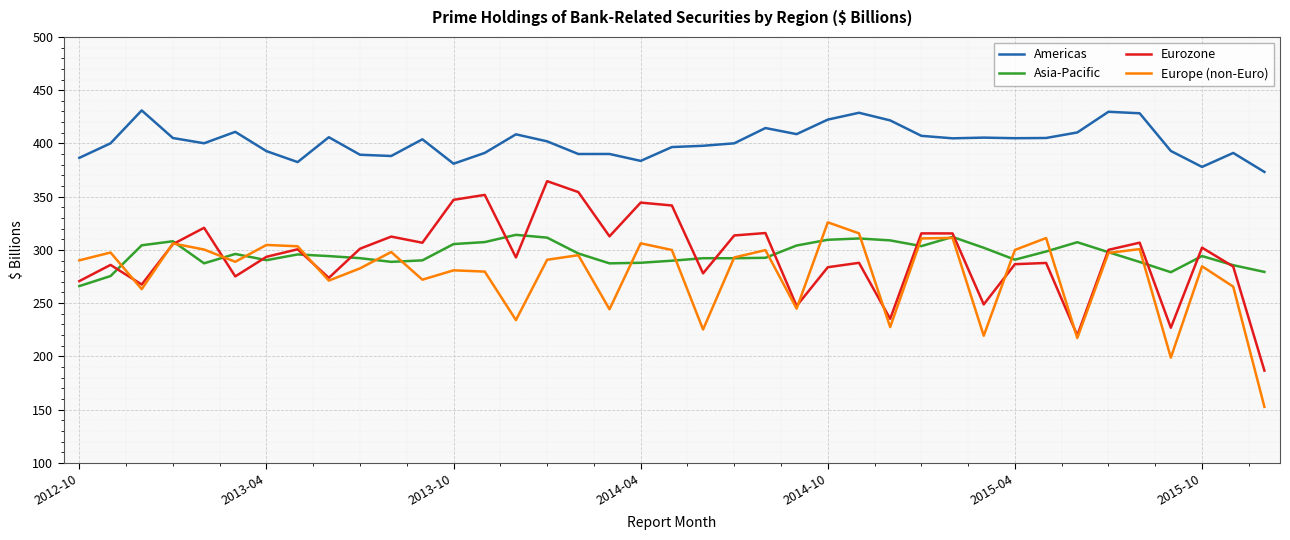

What are all the series names shown in the legend?

Americas, Asia-Pacific, Eurozone, Europe (non-Euro)